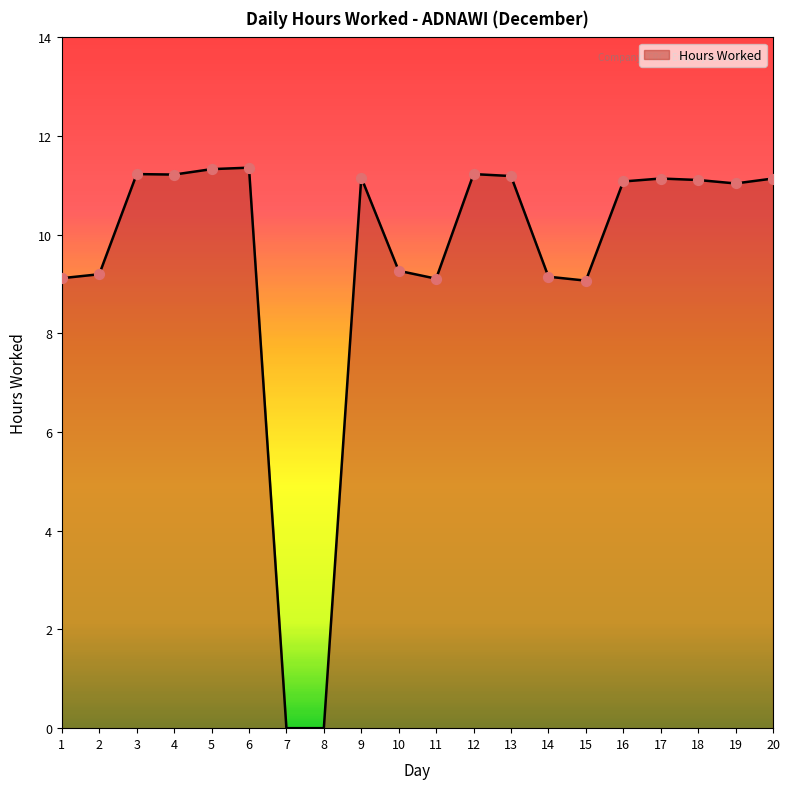

What is the change in value from 9 to 12?

+0.1